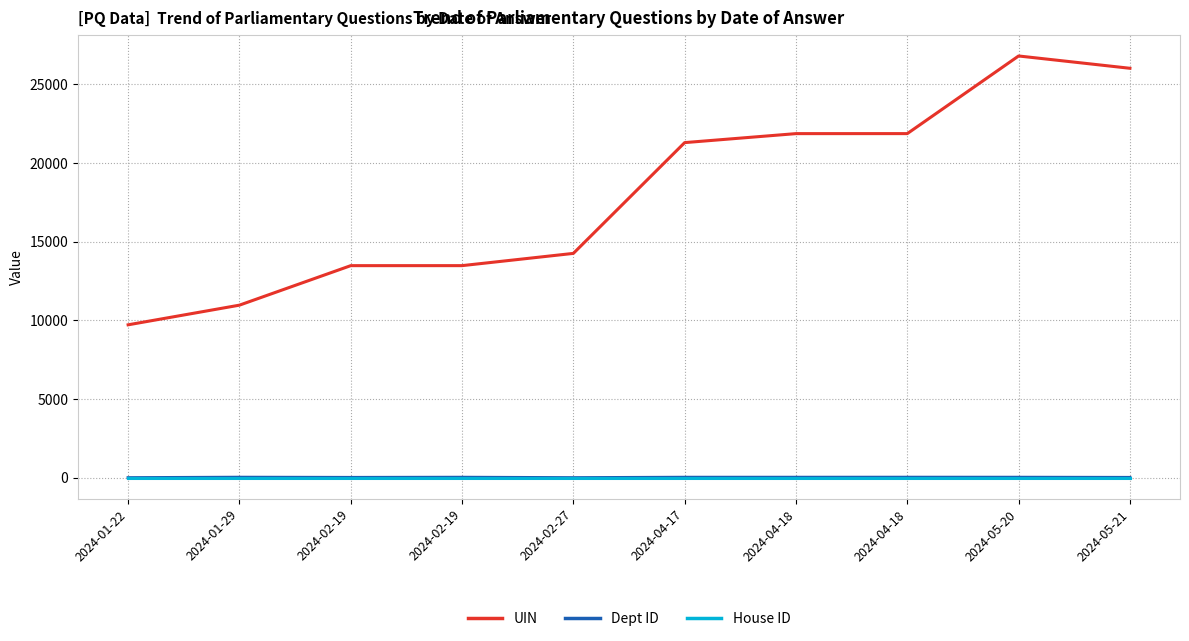

What are all the series names shown in the legend?

UIN, Dept ID, House ID